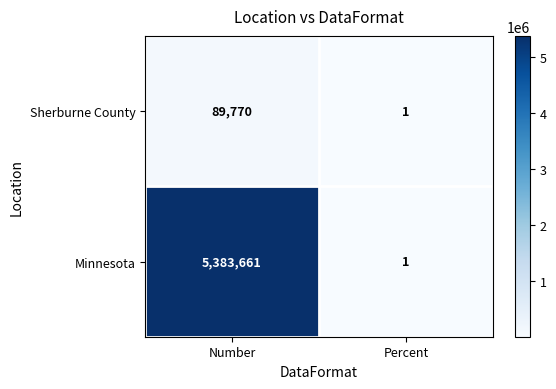

Rank the series by their maximum value, from lowest to highest.

Sherburne County, Minnesota